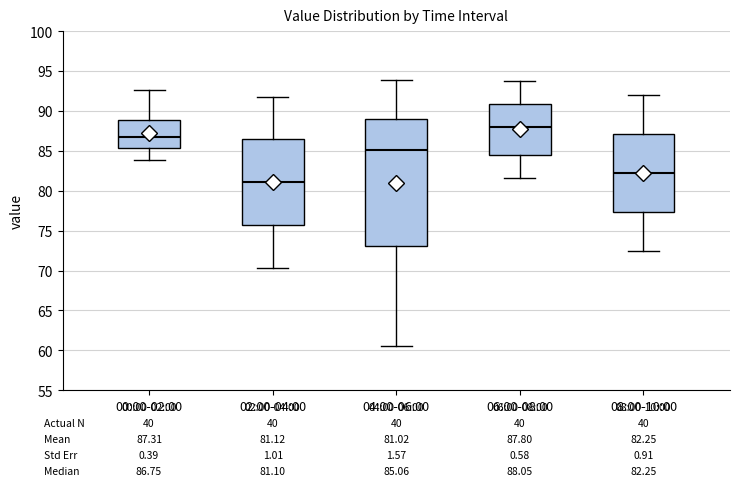

Which box is the tallest, from its lower edge to its upper edge?

04:00-06:00